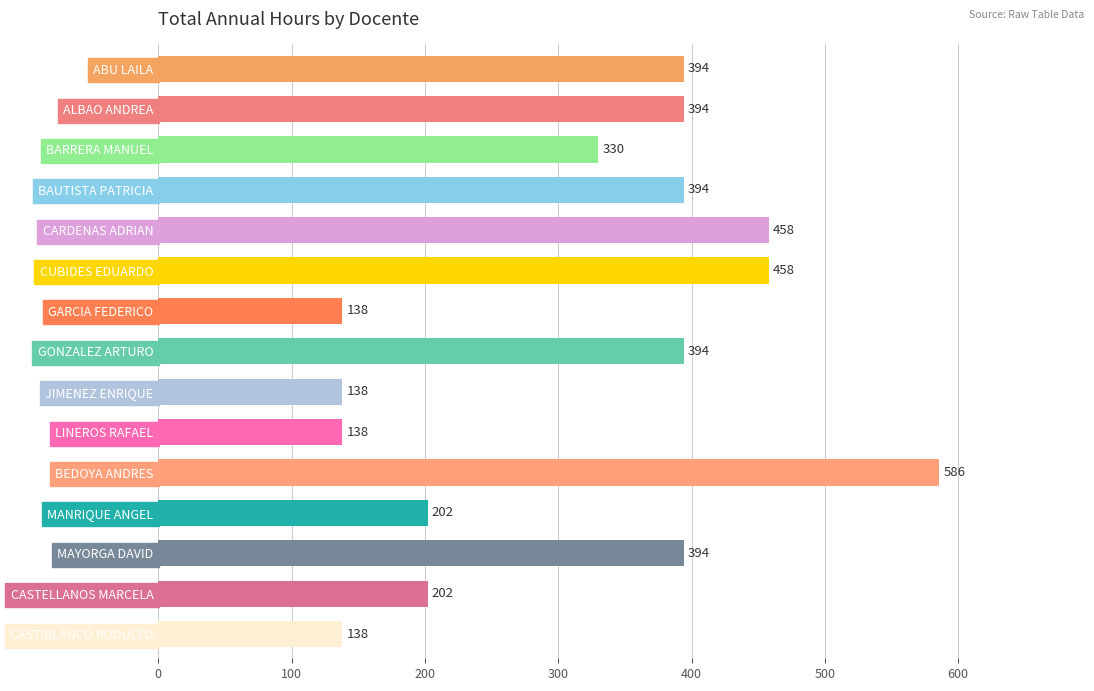

True or false: the data shows 86 at LINEROS RAFAEL.

False